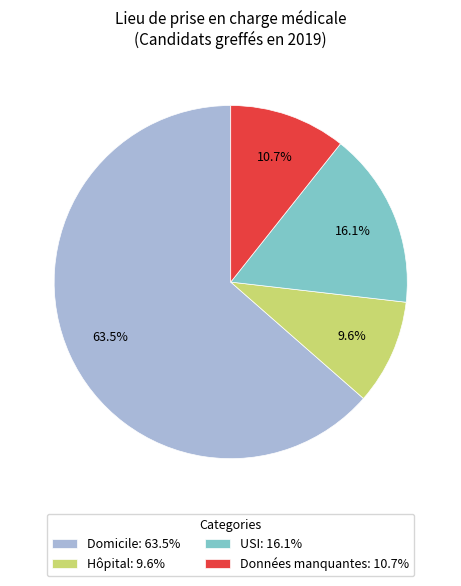

Is it true that USI is 16% of the pie?

True